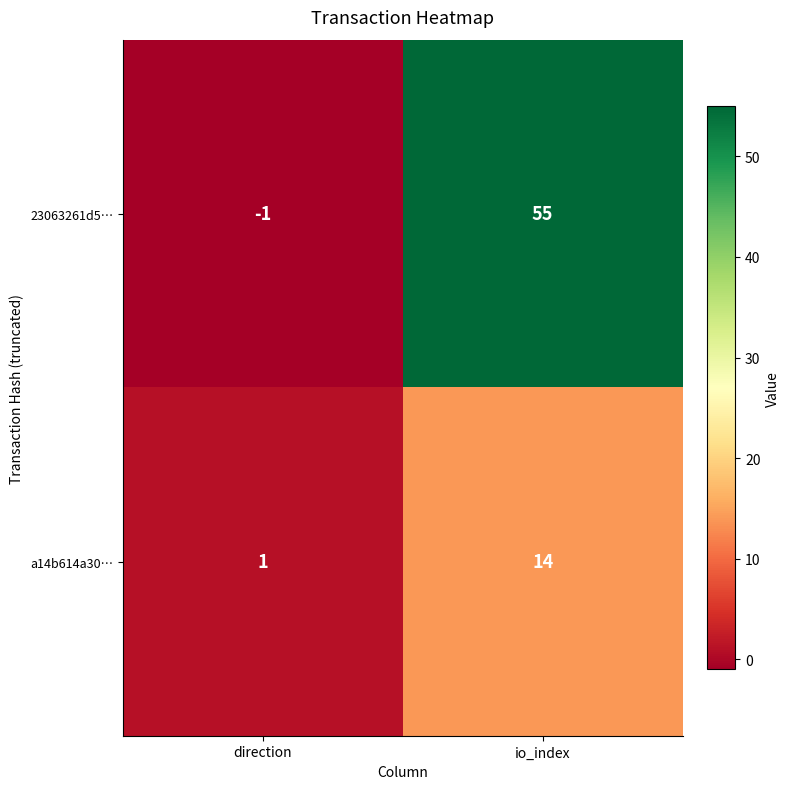

List the series in order of their overall mean, lowest first.

a14b614a30…, 23063261d5…